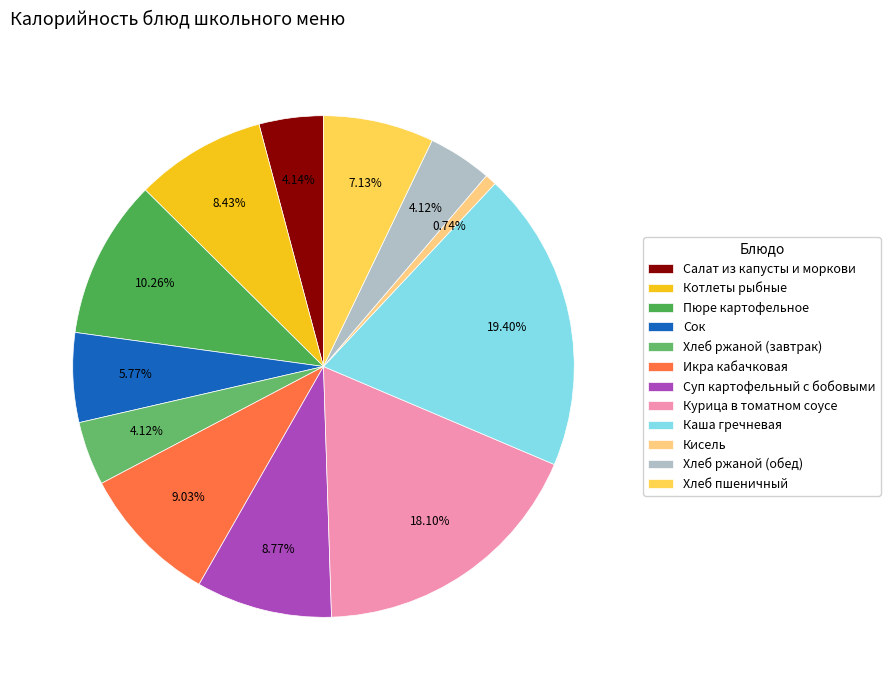

Between Хлеб ржаной (обед) and Кисель, which is larger?

Хлеб ржаной (обед)